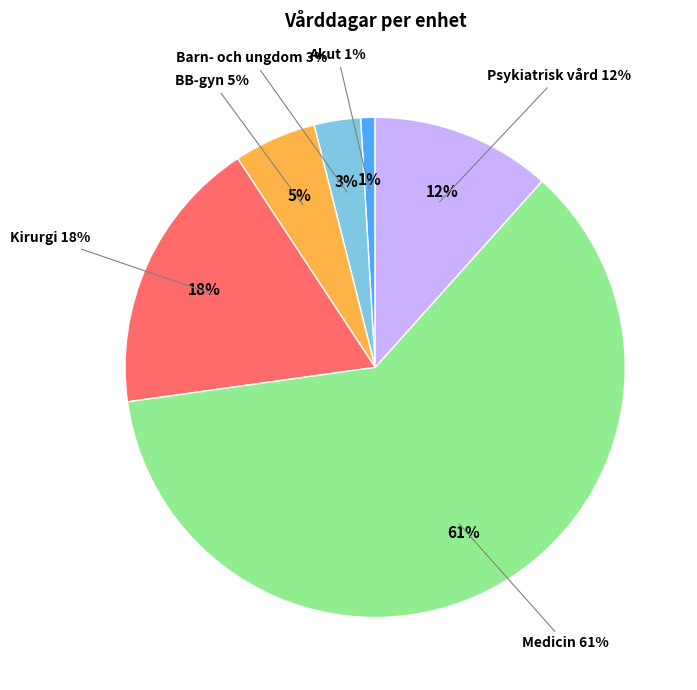

Does Medicin represent more than half of the total?

Yes